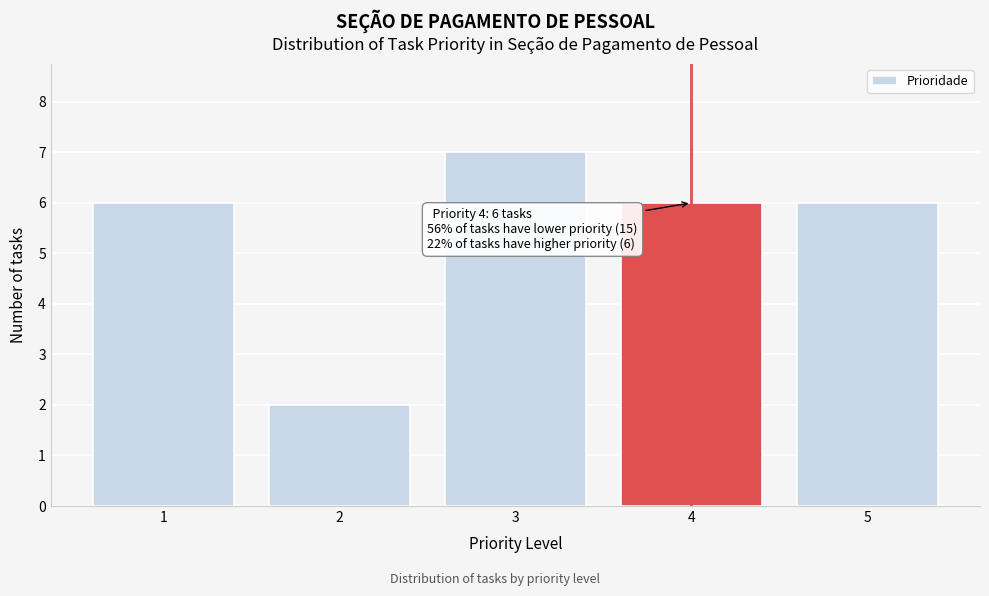

Which range on the x-axis has the tallest bar?

2.5 to 3.5